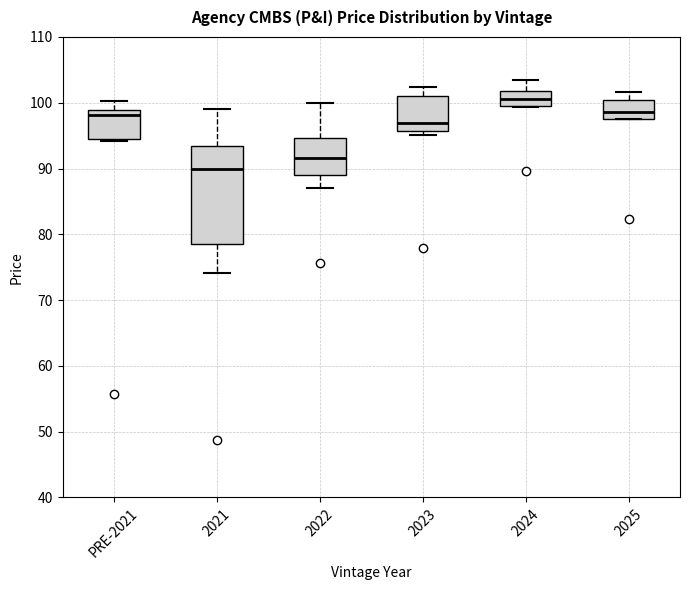

Which box has the highest median line?

2024